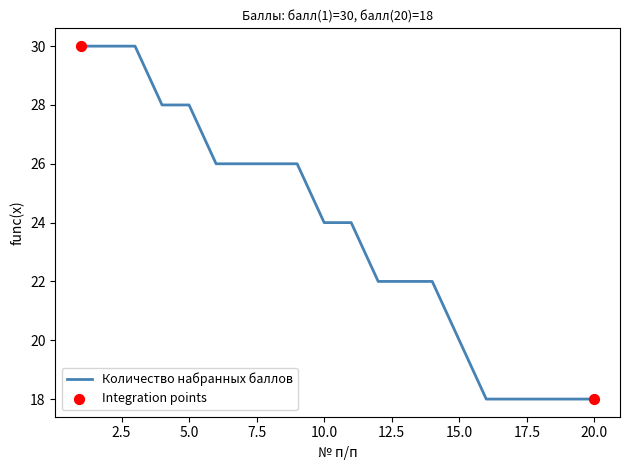

What is the minimum value shown in the chart?

18